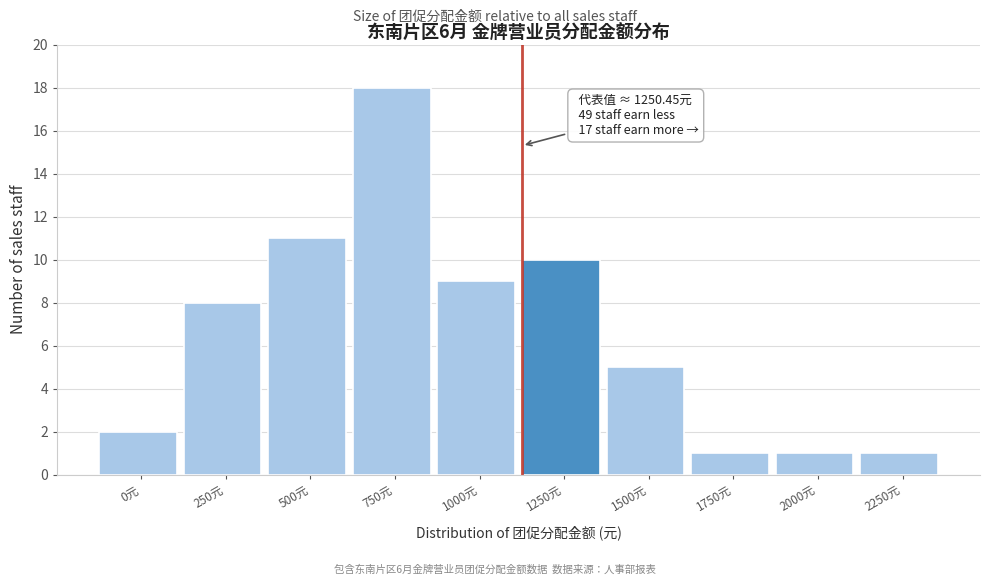

Reading right to left, extract all data points from this chart.

2250元=1	2000元=1	1750元=1	1500元=5	1250元=10	1000元=9	750元=18	500元=11	250元=8	0元=2